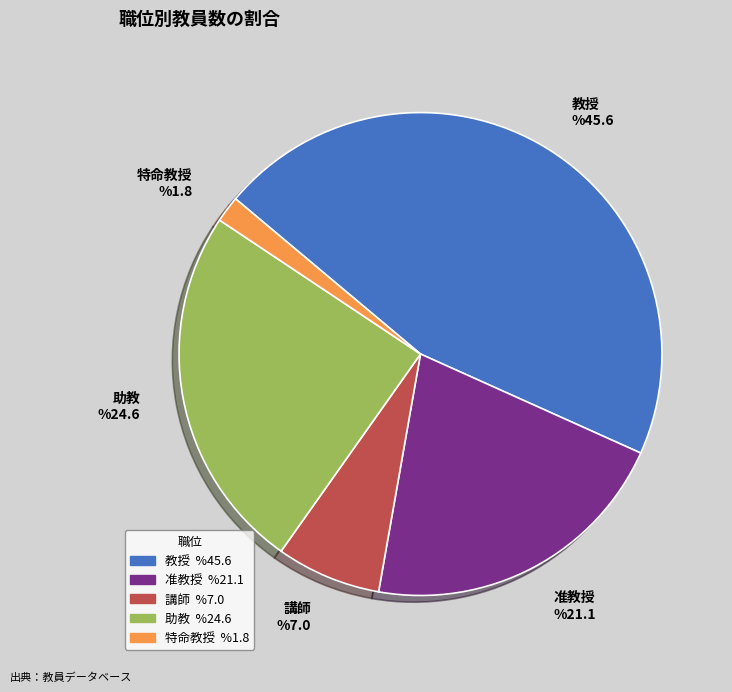

Between 准教授 and 助教, which is larger?

助教